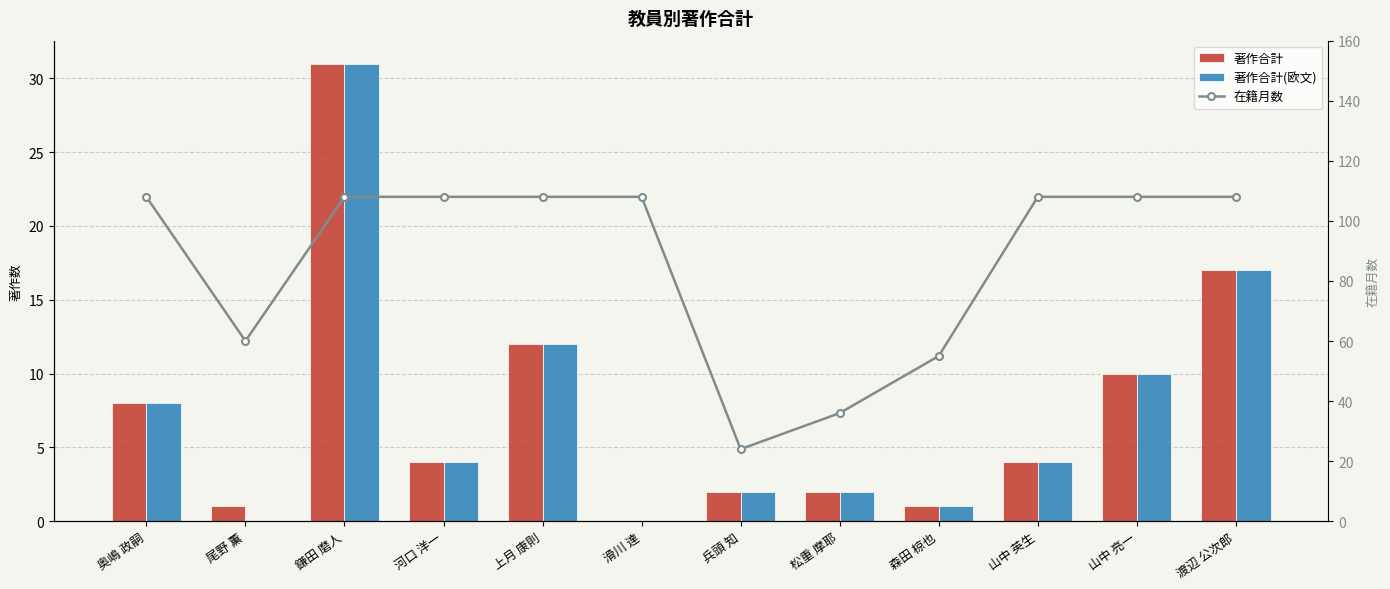

Is the value of 著作合計(欧文) at 鎌田 磨人 greater than the value of 著作合計 at 山中 亮一?

Yes